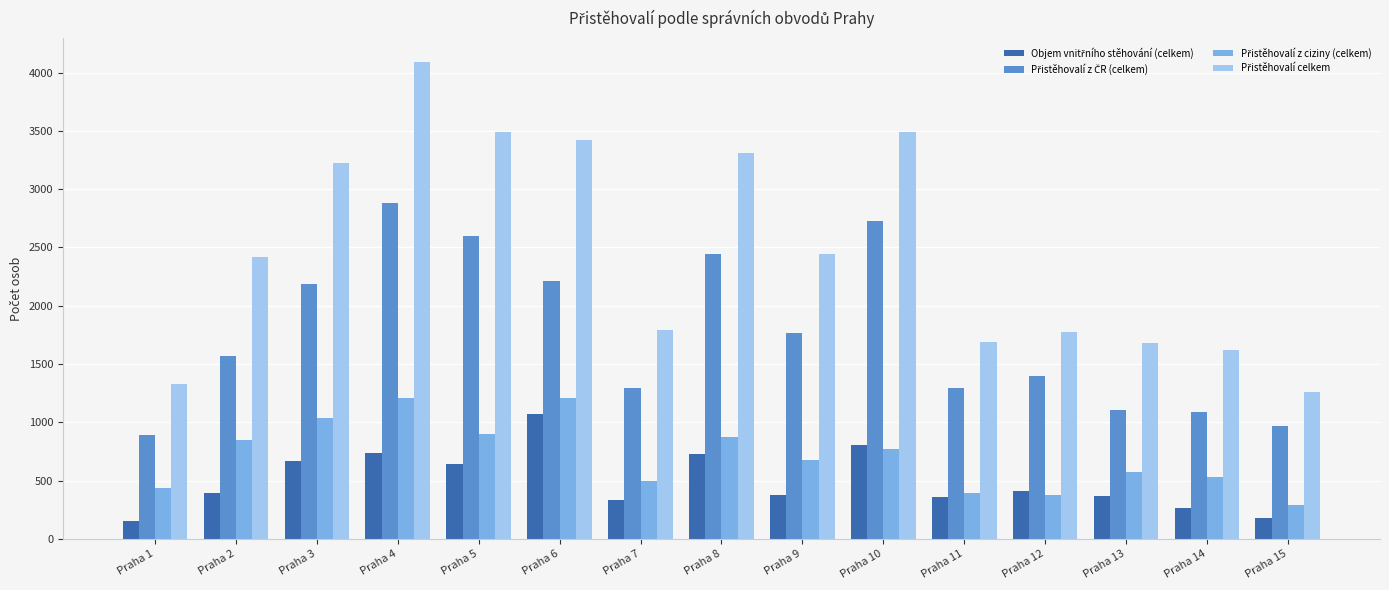

What is the maximum value shown in the chart?

4090